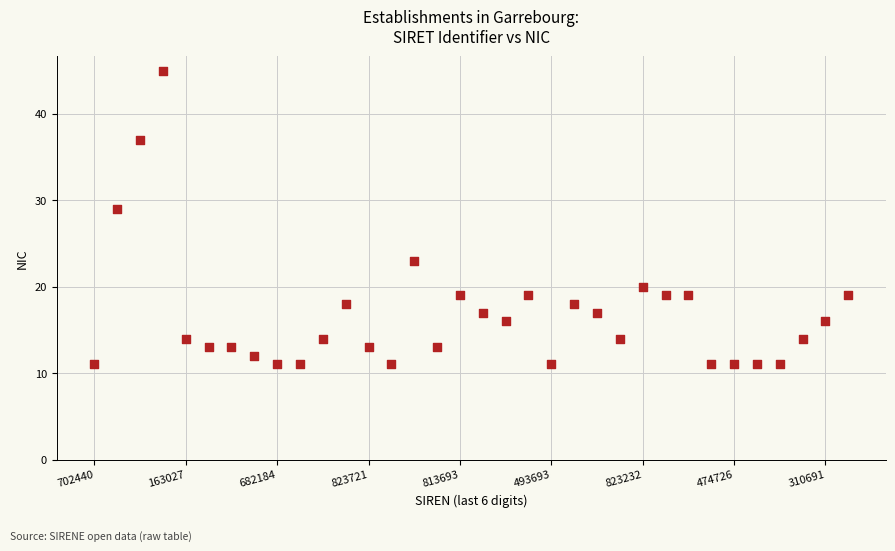

What Y value in the scatter plot is closest to 28?

29